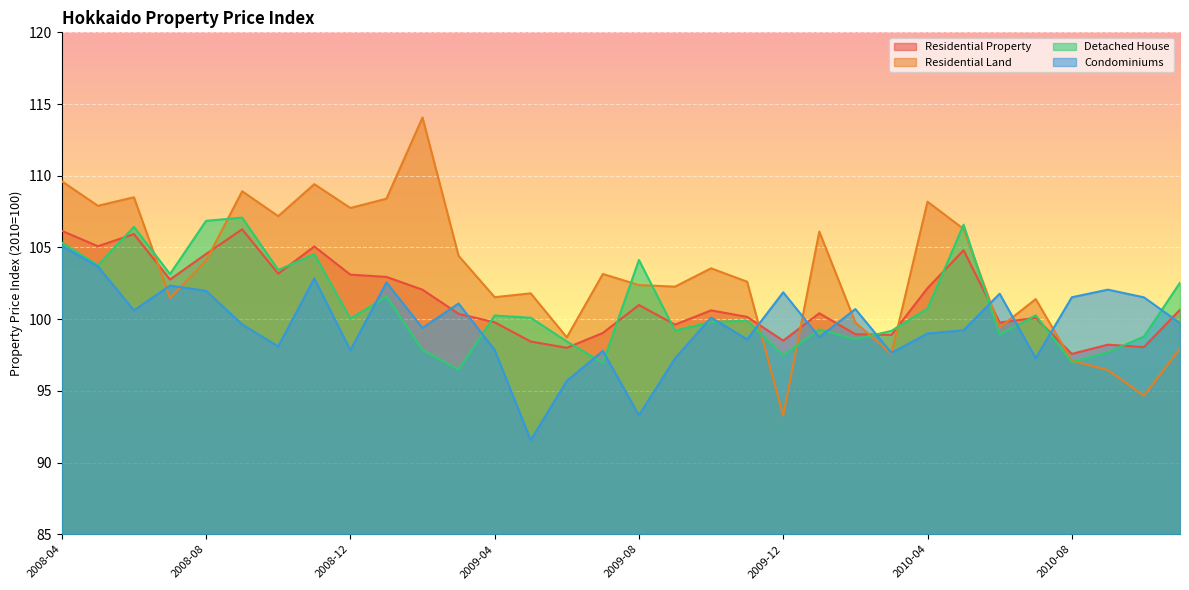

Reading left to right, transcribe all the data shown in this chart.

Residential Property: 106.2	105.1	105.9	102.8	104.5	106.3	103.2	105.1	103.1	102.9	102.0	100.4	99.8	98.4	98.0	99.0	101.0	99.6	100.6	100.2	98.5	100.4	98.9	98.9	102.2	104.8	99.8	100.1	97.6	98.2	98.0	100.7
Residential Land: 109.6	107.9	108.5	101.5	104.1	108.9	107.2	109.4	107.8	108.4	114.1	104.4	101.5	101.8	98.7	103.1	102.4	102.3	103.5	102.6	93.3	106.1	99.8	97.6	108.2	106.3	99.4	101.4	97.1	96.5	94.7	97.9
Detached House: 105.3	103.8	106.4	103.1	106.9	107.1	103.4	104.5	100.0	101.6	97.8	96.5	100.3	100.1	98.4	97.0	104.1	99.2	99.8	99.9	97.5	99.3	98.6	99.2	100.7	106.6	98.9	100.3	97.0	97.7	98.8	102.5
Condominiums: 105.1	103.7	100.6	102.3	102.0	99.6	98.1	102.8	97.8	102.6	99.4	101.1	97.9	91.6	95.7	97.8	93.3	97.3	100.1	98.6	101.9	98.7	100.7	97.6	99.0	99.2	101.8	97.3	101.5	102.1	101.5	99.7